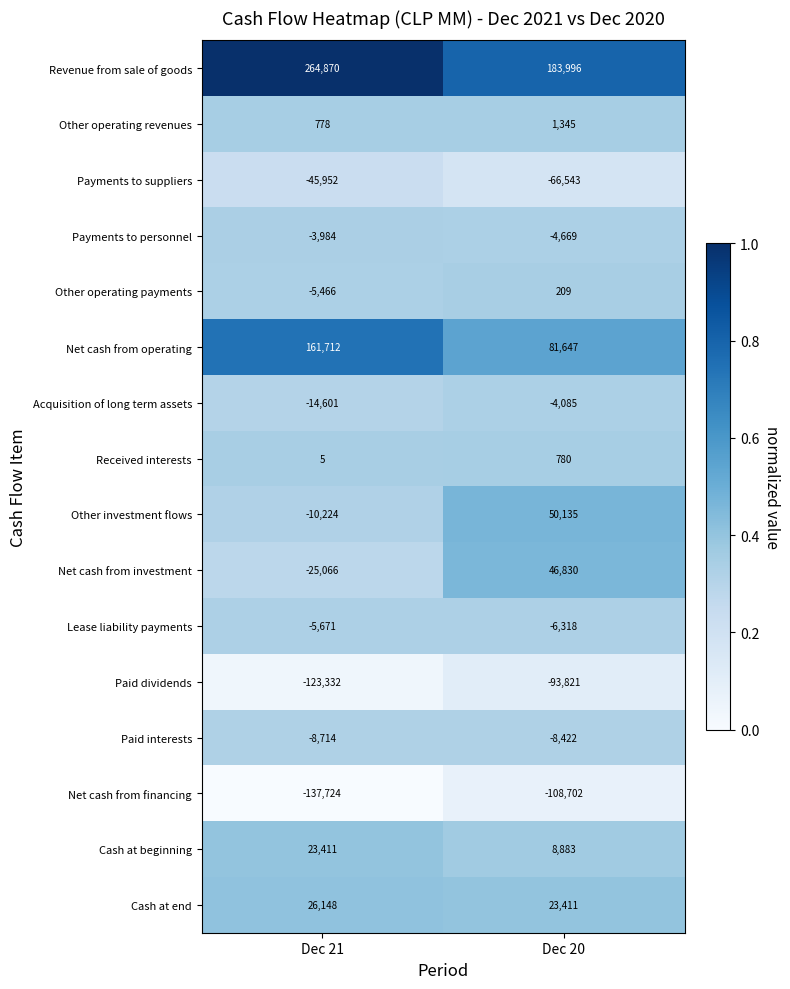

At which label is Cash at end closest to 24779?

Dec 20